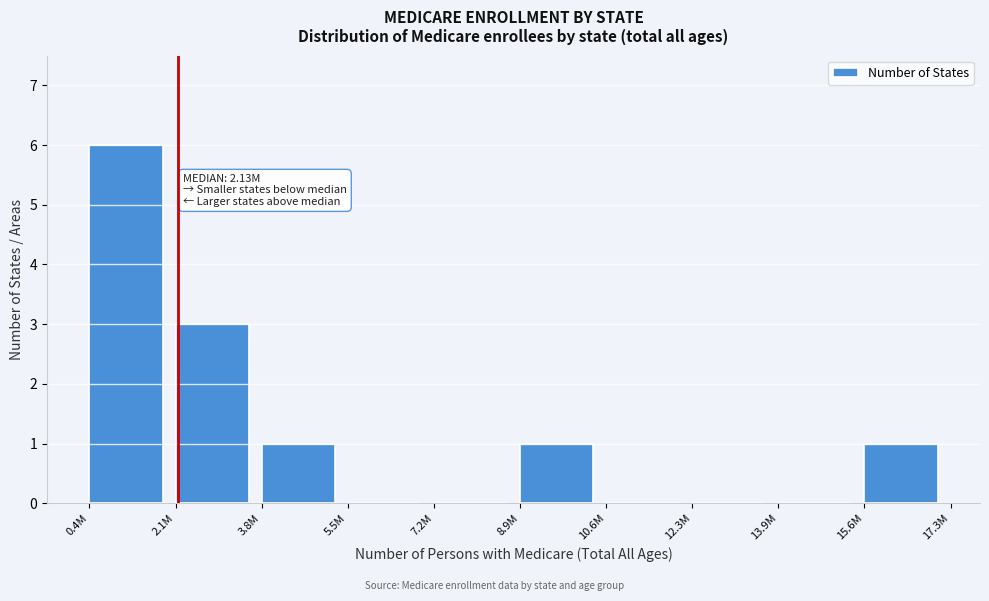

Reading left to right, what are all the values shown in this chart?

0.4M=6	2.1M=3	3.8M=1	5.5M=0	7.2M=0	8.9M=1	10.6M=0	12.3M=0	13.9M=0	15.6M=1